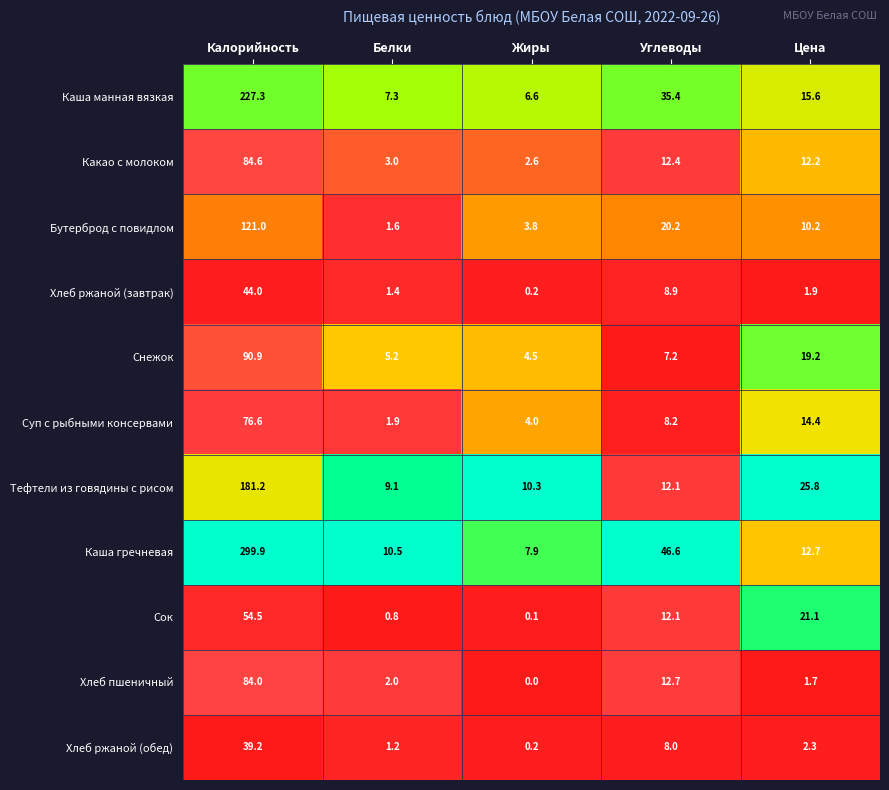

Which series changed the most between Углеводы and Цена?

Каша гречневая